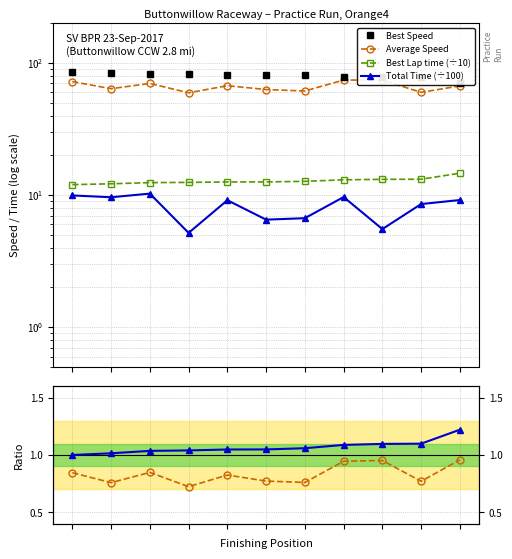

True or false: Best Lap time (÷10) and Best lap / 120.0 cross at least once.

False